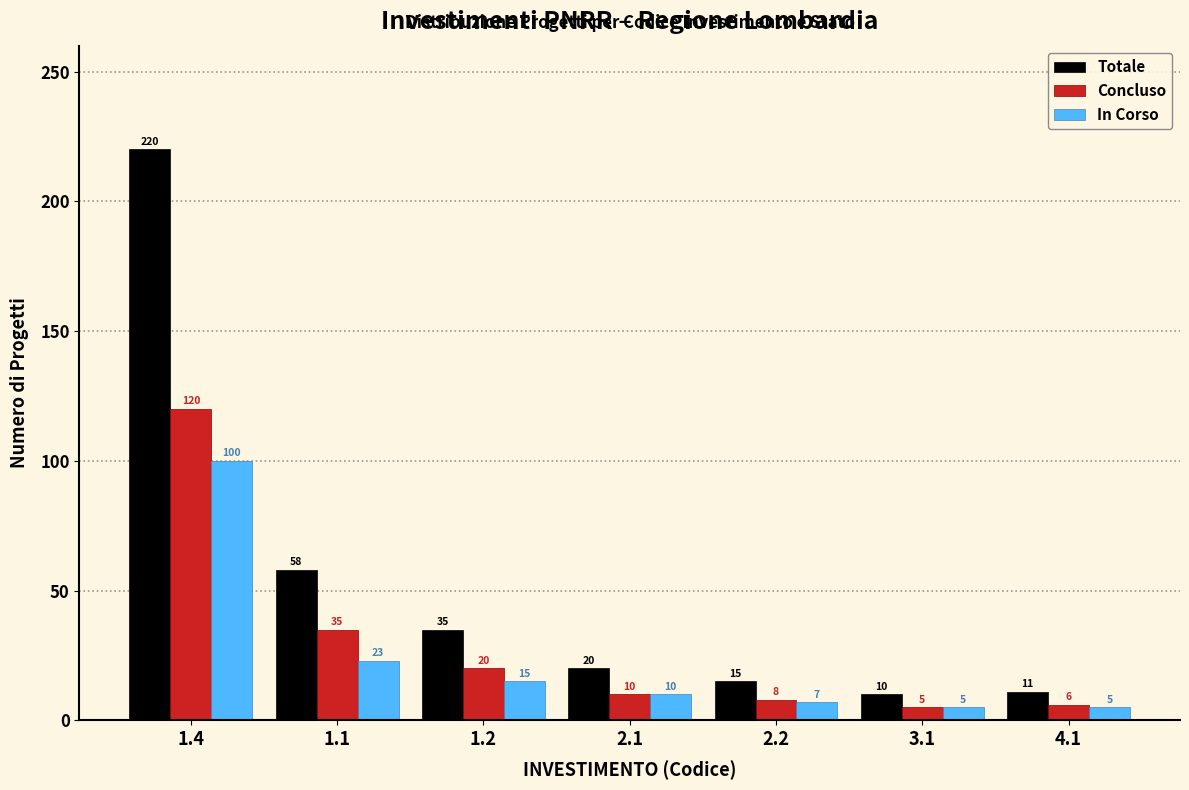

Reading left to right, list all the values displayed in this chart.

Totale: 220	58	35	20	15	10	11
Concluso: 120	35	20	10	8	5	6
In Corso: 100	23	15	10	7	5	5